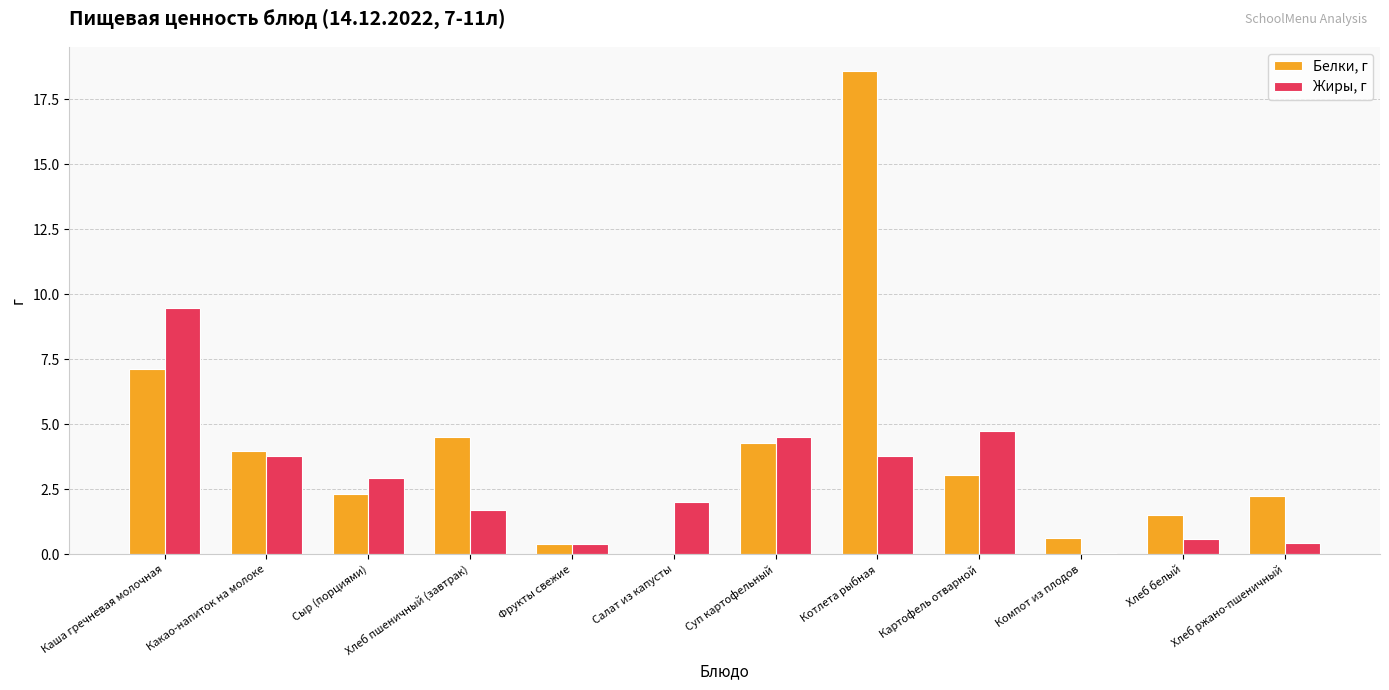

The value of Белки, г at Хлеб пшеничный (завтрак) is 4.5. True or false?

True